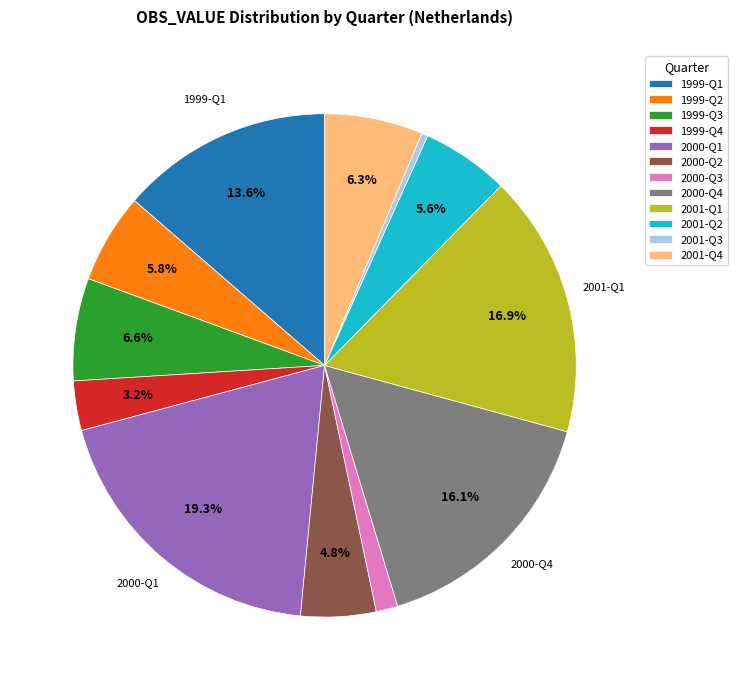

Combined, do 2001-Q1 and 2000-Q1 account for over 50%?

No